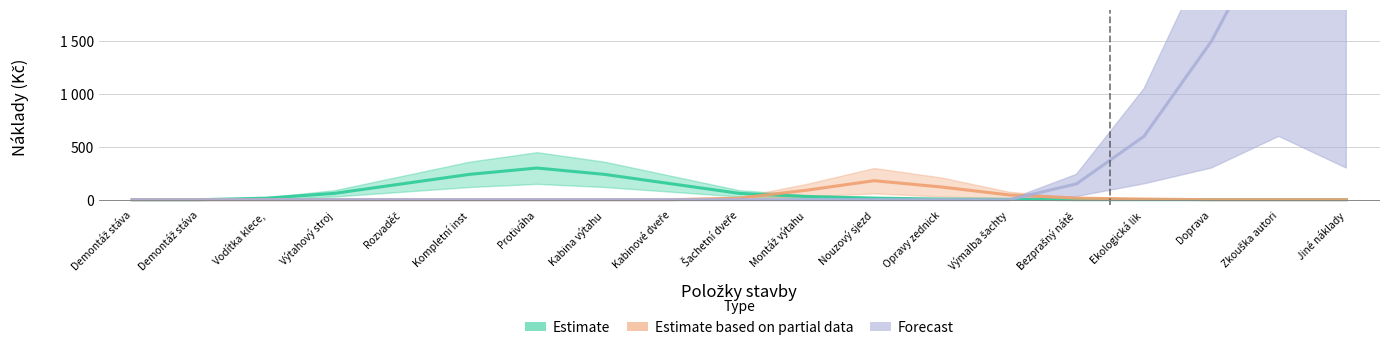

Which has a higher value, Bezprašný nátě or Nouzový sjezd?

Nouzový sjezd